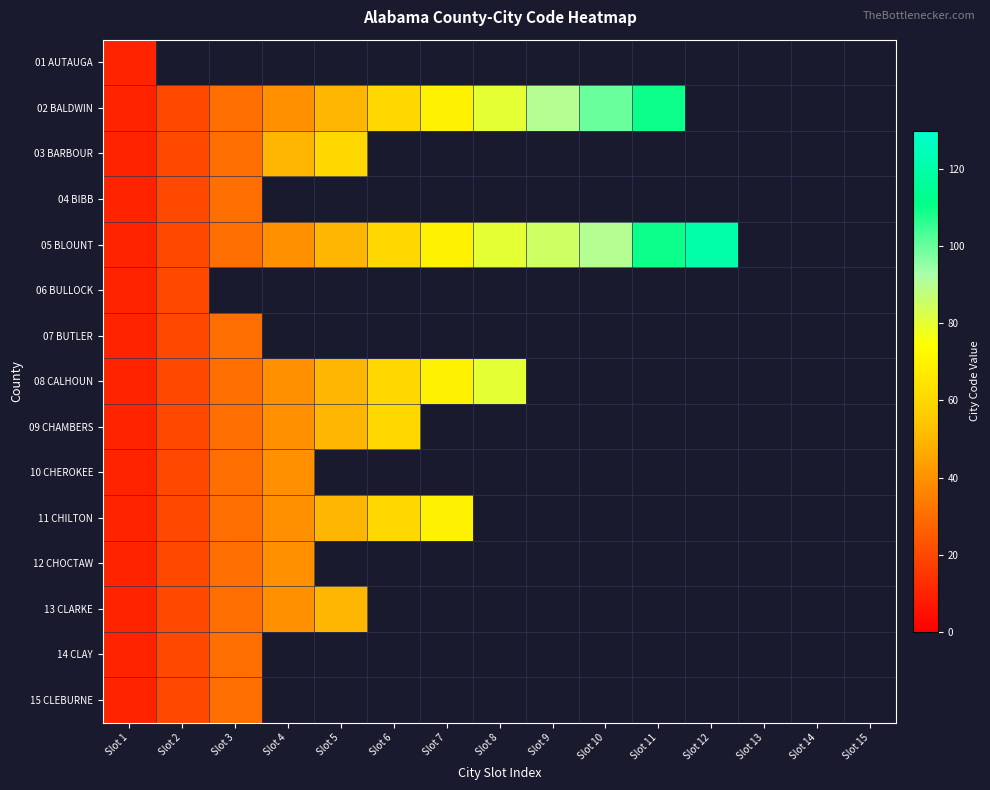

Reading left to right, what are all the values shown in this chart?

01 AUTAUGA: Slot 1=10	Slot 2=0	Slot 3=0	Slot 4=0	Slot 5=0	Slot 6=0	Slot 7=0	Slot 8=0	Slot 9=0	Slot 10=0	Slot 11=0	Slot 12=0	Slot 13=0	Slot 14=0	Slot 15=0
02 BALDWIN: Slot 1=10	Slot 2=20	Slot 3=30	Slot 4=40	Slot 5=50	Slot 6=60	Slot 7=70	Slot 8=80	Slot 9=90	Slot 10=100	Slot 11=110	Slot 12=0	Slot 13=0	Slot 14=0	Slot 15=0
03 BARBOUR: Slot 1=10	Slot 2=20	Slot 3=30	Slot 4=50	Slot 5=60	Slot 6=0	Slot 7=0	Slot 8=0	Slot 9=0	Slot 10=0	Slot 11=0	Slot 12=0	Slot 13=0	Slot 14=0	Slot 15=0
04 BIBB: Slot 1=10	Slot 2=20	Slot 3=30	Slot 4=0	Slot 5=0	Slot 6=0	Slot 7=0	Slot 8=0	Slot 9=0	Slot 10=0	Slot 11=0	Slot 12=0	Slot 13=0	Slot 14=0	Slot 15=0
05 BLOUNT: Slot 1=10	Slot 2=20	Slot 3=30	Slot 4=40	Slot 5=50	Slot 6=60	Slot 7=70	Slot 8=80	Slot 9=85	Slot 10=90	Slot 11=110	Slot 12=120	Slot 13=0	Slot 14=0	Slot 15=0
06 BULLOCK: Slot 1=10	Slot 2=20	Slot 3=0	Slot 4=0	Slot 5=0	Slot 6=0	Slot 7=0	Slot 8=0	Slot 9=0	Slot 10=0	Slot 11=0	Slot 12=0	Slot 13=0	Slot 14=0	Slot 15=0
07 BUTLER: Slot 1=10	Slot 2=20	Slot 3=30	Slot 4=0	Slot 5=0	Slot 6=0	Slot 7=0	Slot 8=0	Slot 9=0	Slot 10=0	Slot 11=0	Slot 12=0	Slot 13=0	Slot 14=0	Slot 15=0
08 CALHOUN: Slot 1=10	Slot 2=20	Slot 3=30	Slot 4=40	Slot 5=50	Slot 6=60	Slot 7=70	Slot 8=80	Slot 9=0	Slot 10=0	Slot 11=0	Slot 12=0	Slot 13=0	Slot 14=0	Slot 15=0
09 CHAMBERS: Slot 1=10	Slot 2=20	Slot 3=30	Slot 4=40	Slot 5=50	Slot 6=60	Slot 7=0	Slot 8=0	Slot 9=0	Slot 10=0	Slot 11=0	Slot 12=0	Slot 13=0	Slot 14=0	Slot 15=0
10 CHEROKEE: Slot 1=10	Slot 2=20	Slot 3=30	Slot 4=40	Slot 5=0	Slot 6=0	Slot 7=0	Slot 8=0	Slot 9=0	Slot 10=0	Slot 11=0	Slot 12=0	Slot 13=0	Slot 14=0	Slot 15=0
11 CHILTON: Slot 1=10	Slot 2=20	Slot 3=30	Slot 4=40	Slot 5=50	Slot 6=60	Slot 7=70	Slot 8=0	Slot 9=0	Slot 10=0	Slot 11=0	Slot 12=0	Slot 13=0	Slot 14=0	Slot 15=0
12 CHOCTAW: Slot 1=10	Slot 2=20	Slot 3=30	Slot 4=40	Slot 5=0	Slot 6=0	Slot 7=0	Slot 8=0	Slot 9=0	Slot 10=0	Slot 11=0	Slot 12=0	Slot 13=0	Slot 14=0	Slot 15=0
13 CLARKE: Slot 1=10	Slot 2=20	Slot 3=30	Slot 4=40	Slot 5=50	Slot 6=0	Slot 7=0	Slot 8=0	Slot 9=0	Slot 10=0	Slot 11=0	Slot 12=0	Slot 13=0	Slot 14=0	Slot 15=0
14 CLAY: Slot 1=10	Slot 2=20	Slot 3=30	Slot 4=0	Slot 5=0	Slot 6=0	Slot 7=0	Slot 8=0	Slot 9=0	Slot 10=0	Slot 11=0	Slot 12=0	Slot 13=0	Slot 14=0	Slot 15=0
15 CLEBURNE: Slot 1=10	Slot 2=20	Slot 3=30	Slot 4=0	Slot 5=0	Slot 6=0	Slot 7=0	Slot 8=0	Slot 9=0	Slot 10=0	Slot 11=0	Slot 12=0	Slot 13=0	Slot 14=0	Slot 15=0